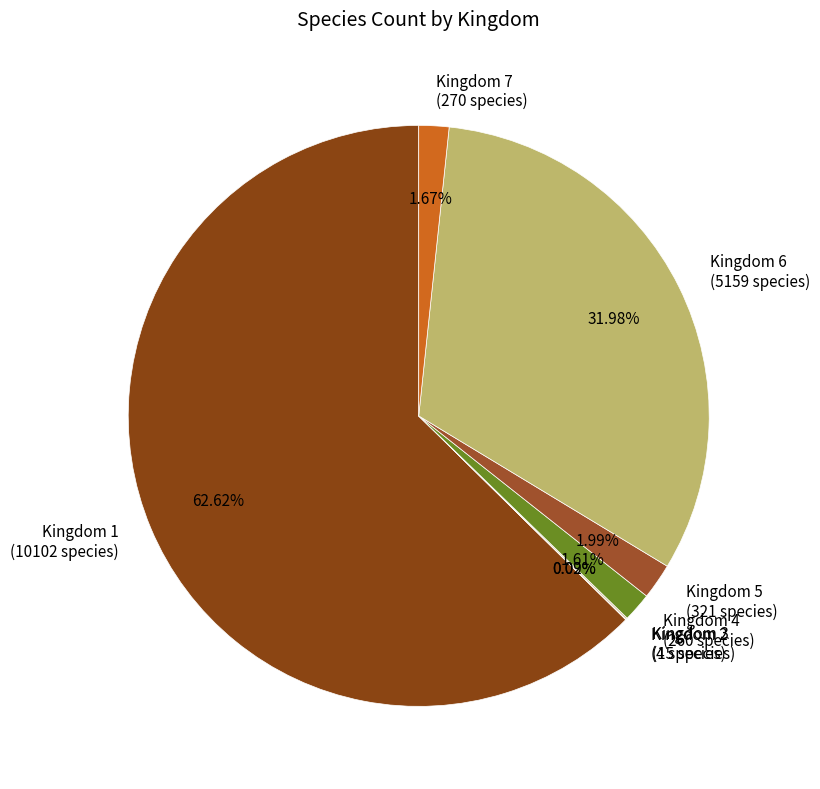

What is the ratio of the value at Kingdom 7 (270 species) to the value at Kingdom 5 (321 species)?

0.8